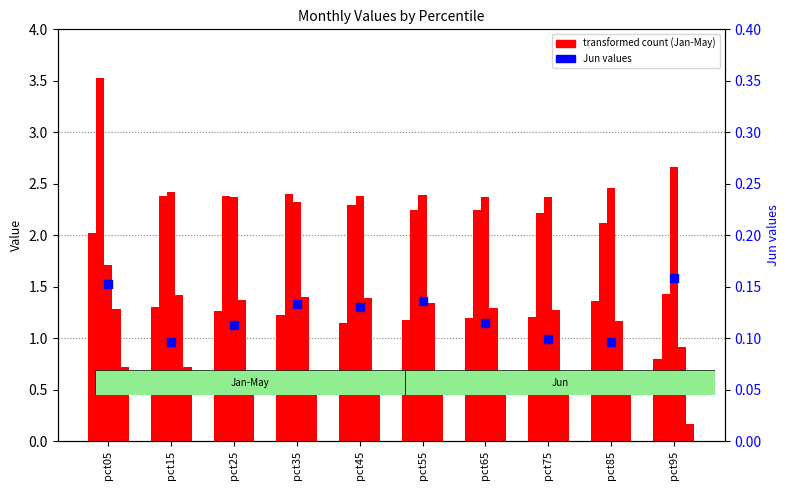

Which series has the largest total across all categories?

Jan